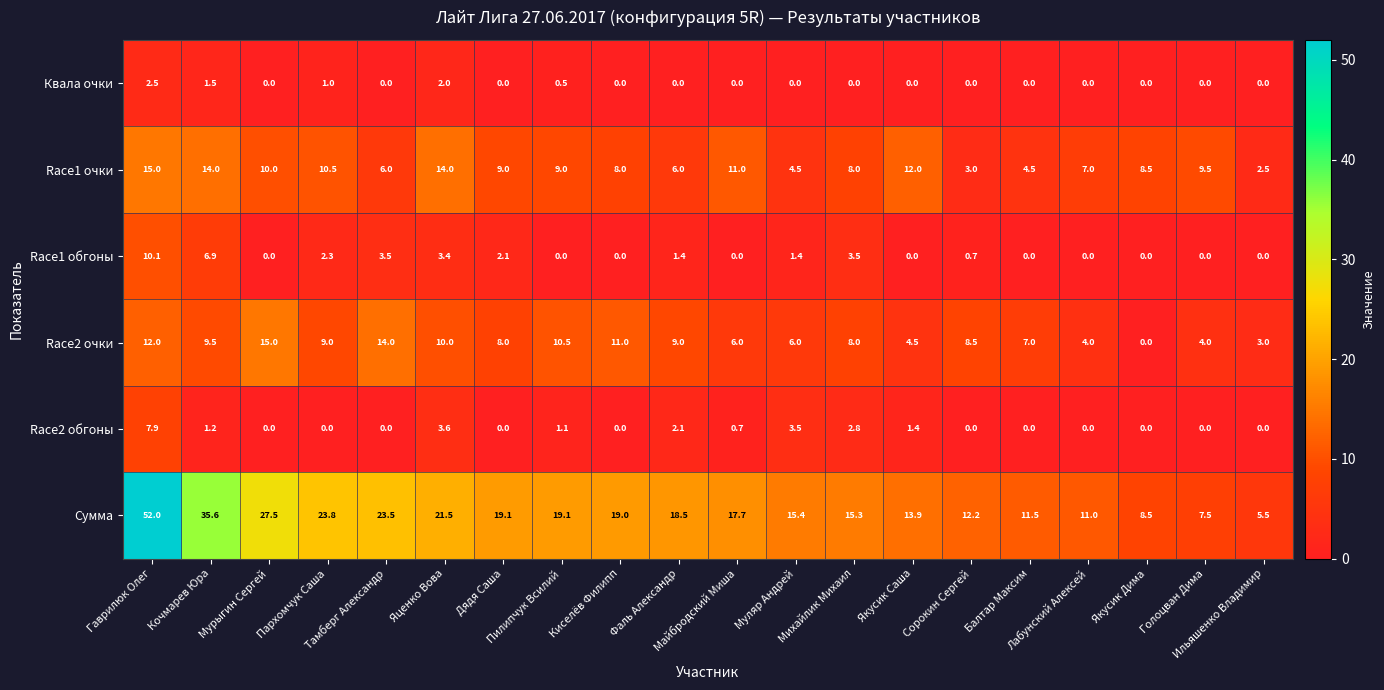

Which series has the widest spread of values?

Сумма